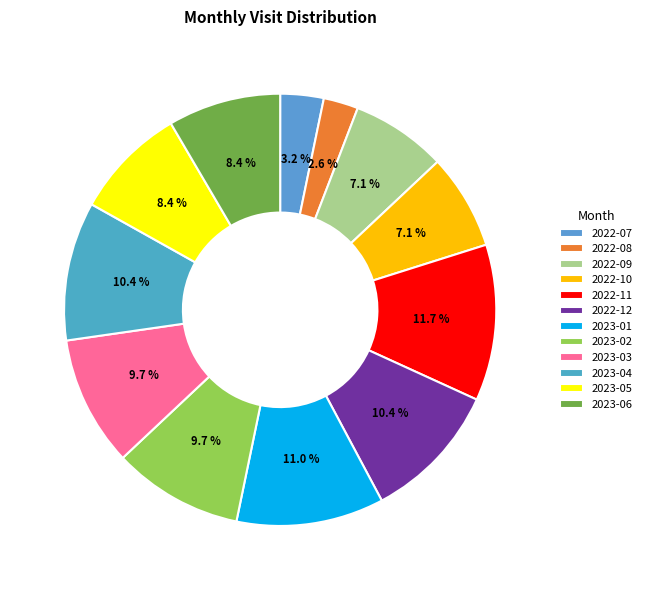

Which has a higher value, 2023-04 or 2022-08?

2023-04